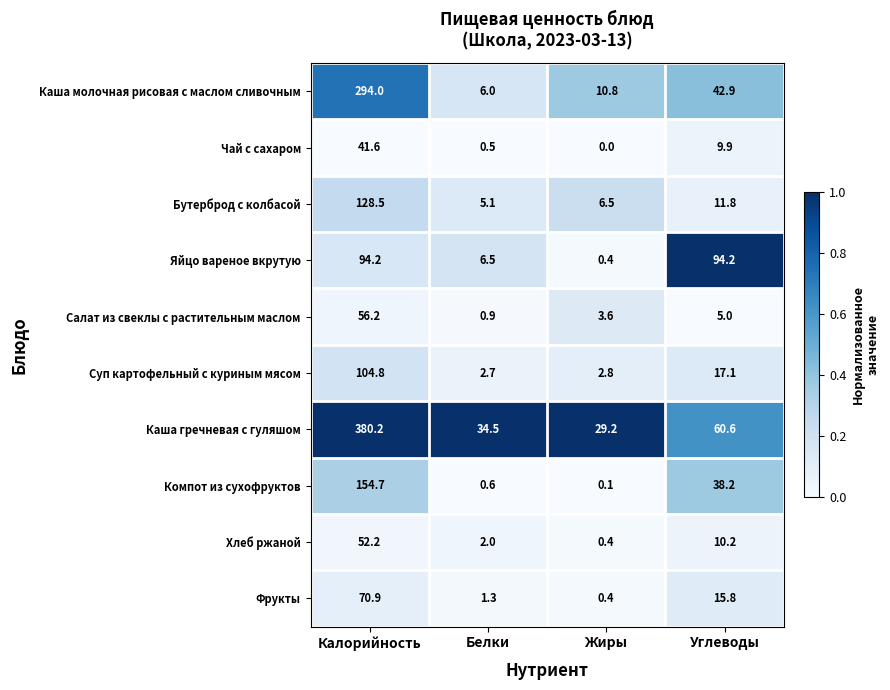

What is the sum of all Фрукты values?

88.4